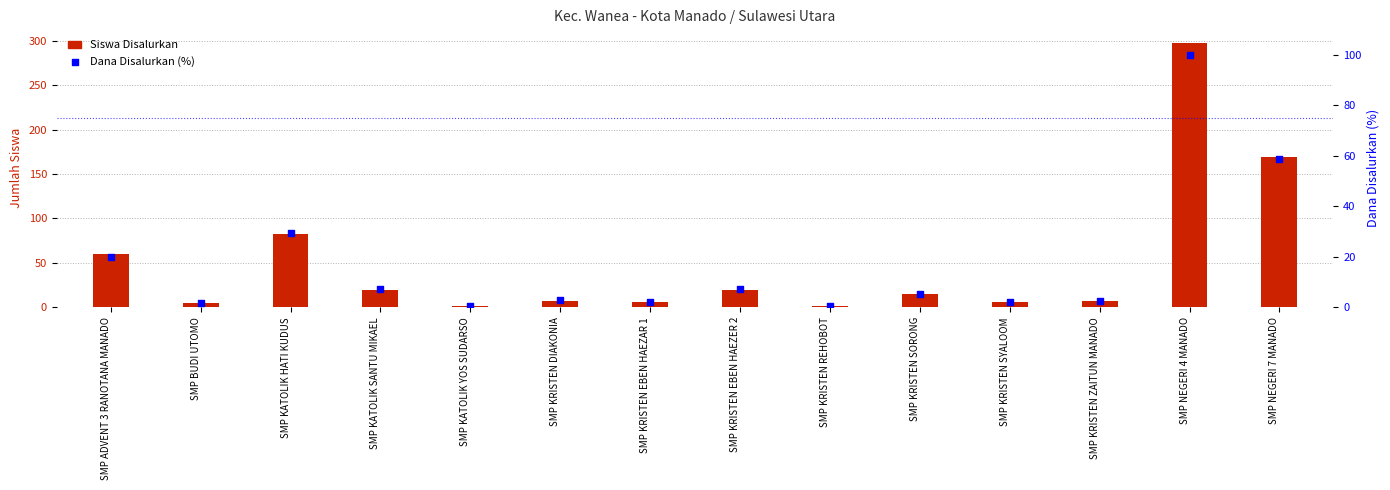

At how many categories does at least one series exceed 239?

1